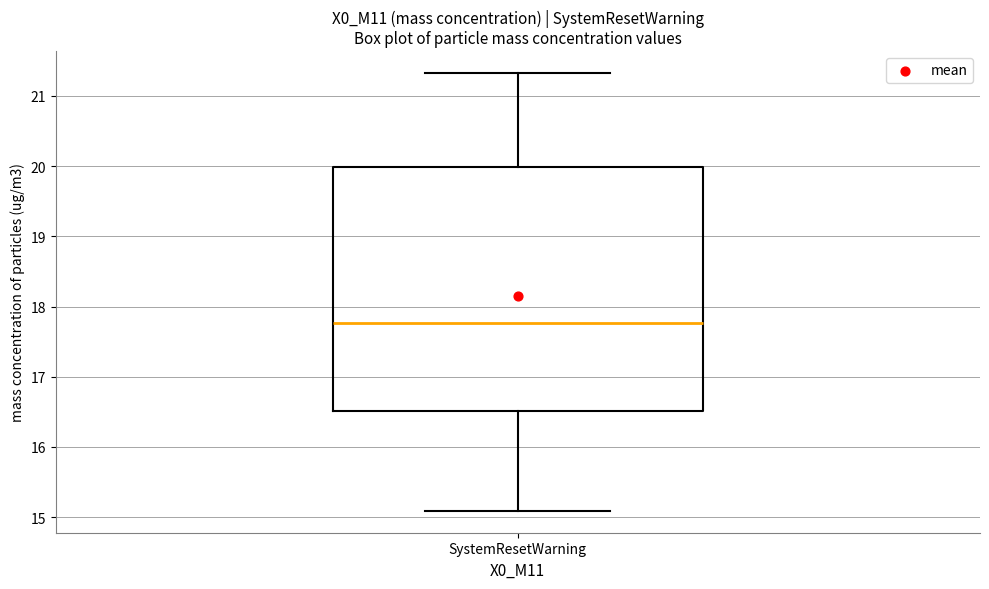

Where does the median line of the box for SystemResetWarning sit on the y-axis? The values are not printed on the chart, so give them approximately, as read against the axis.

17.8